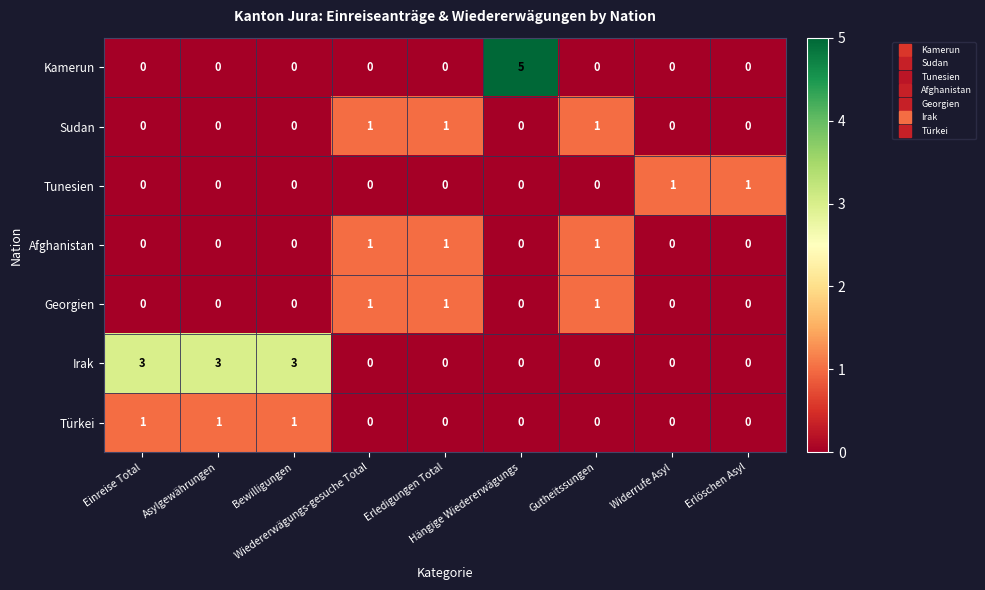

Count the Türkei values in the range 0 to 1.

9